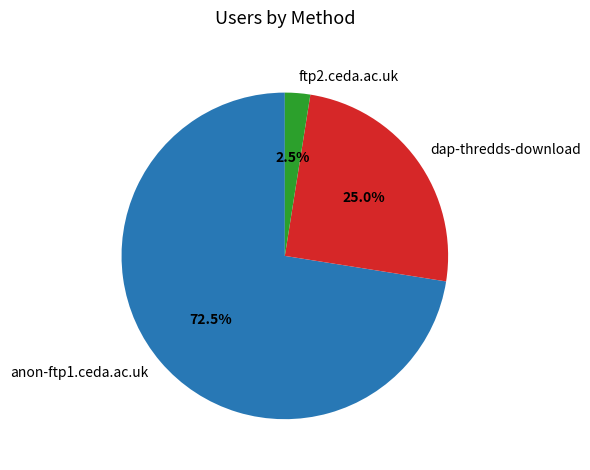

Does ftp2.ceda.ac.uk represent more than half of the total?

No